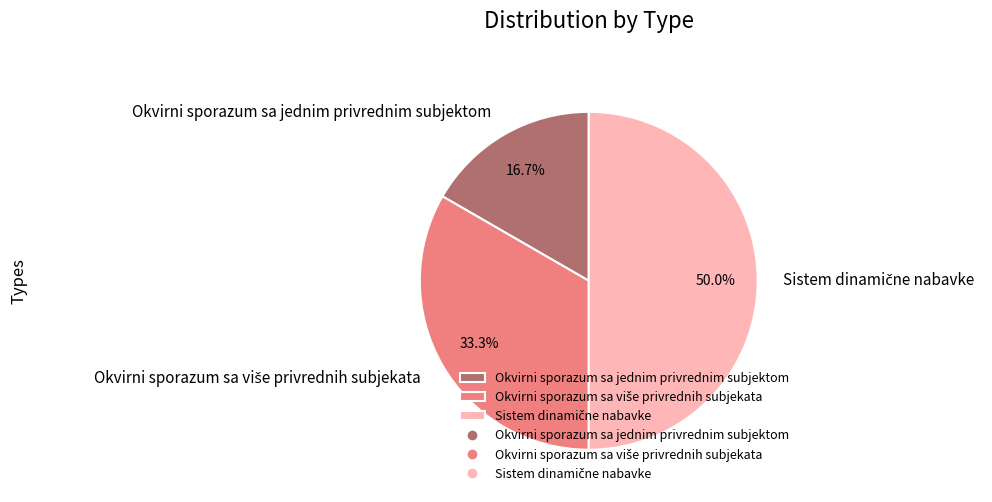

Is Okvirni sporazum sa jednim privrednim subjektom the majority of the pie?

No